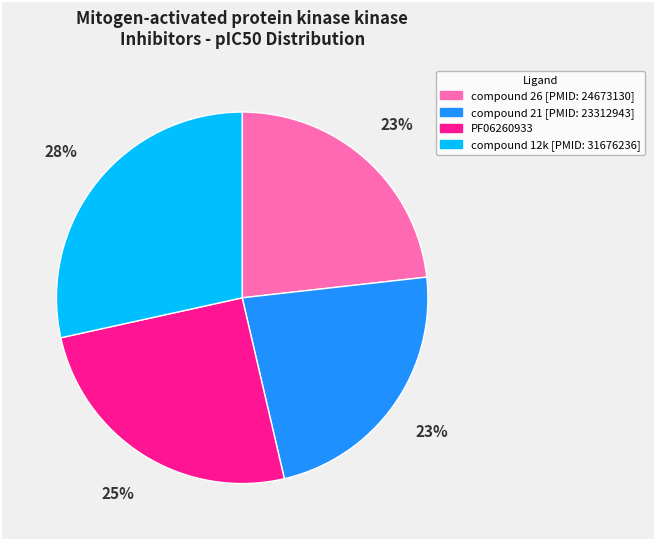

The compound 12k [PMID: 31676236] slice represents 40% of the pie. True or false?

False